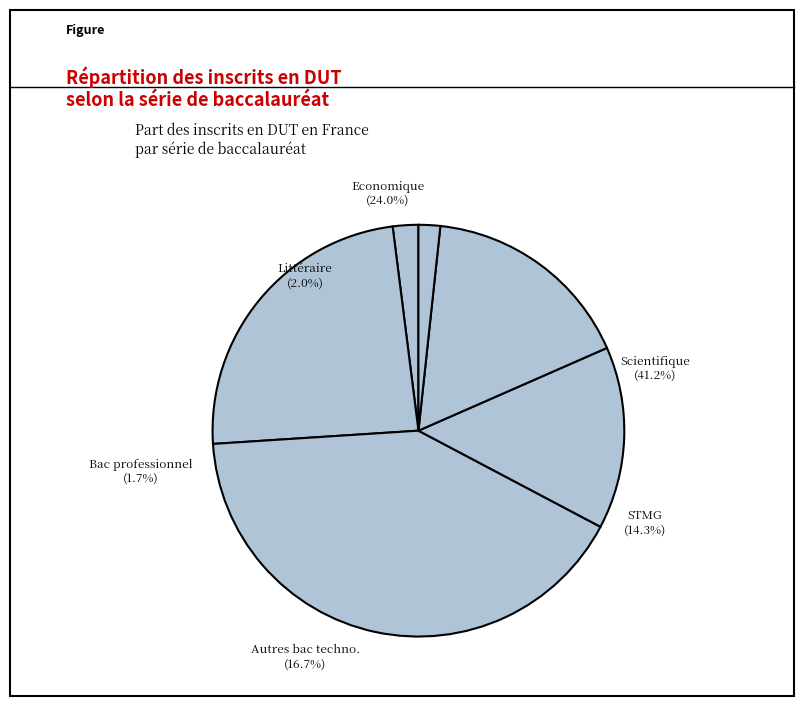

How many segments does this pie chart have?

6